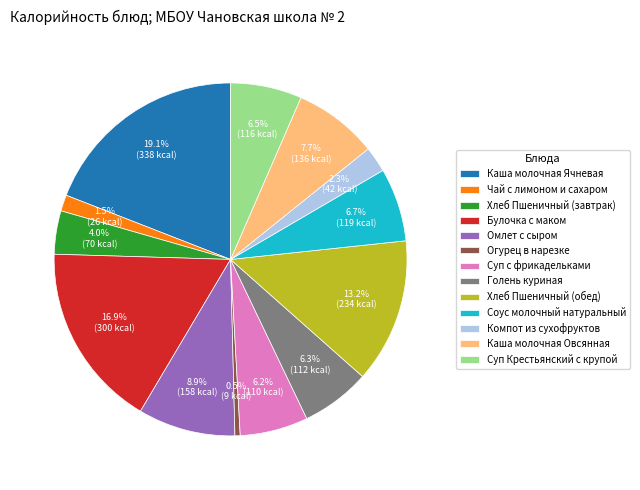

What portion of the pie excludes Каша молочная Ячневая?

80.9%